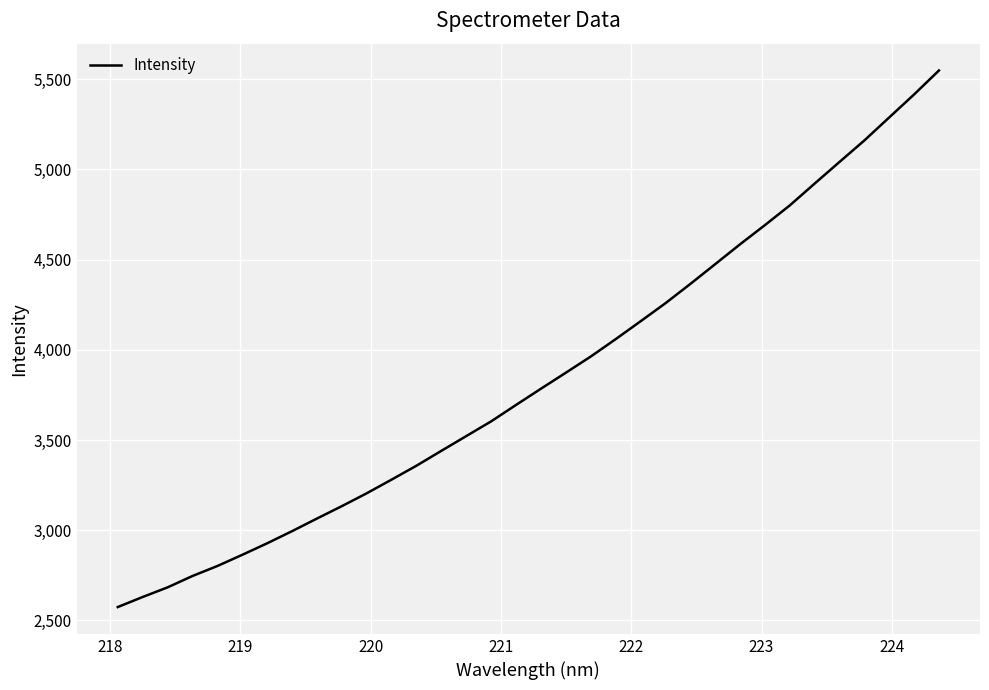

What is the difference between the maximum and minimum values?

2974.2